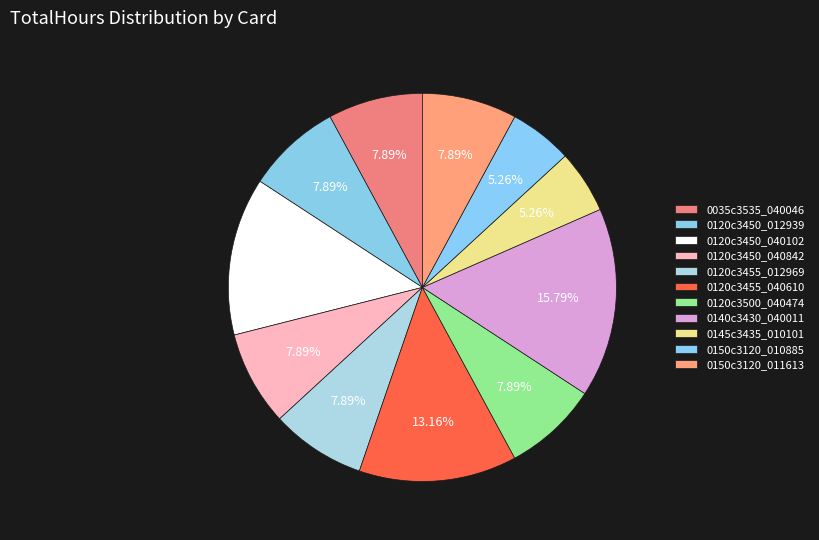

True or false: 0035c3535_040046 accounts for 8% of the total.

True